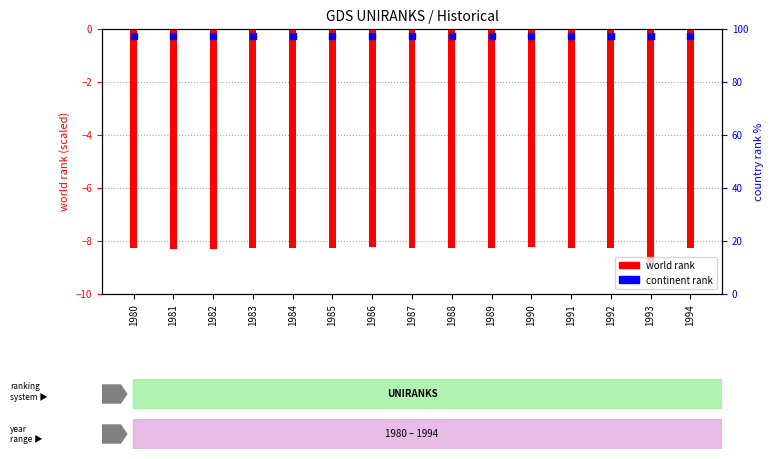

Which series reaches the maximum Y coordinate?

continent rank